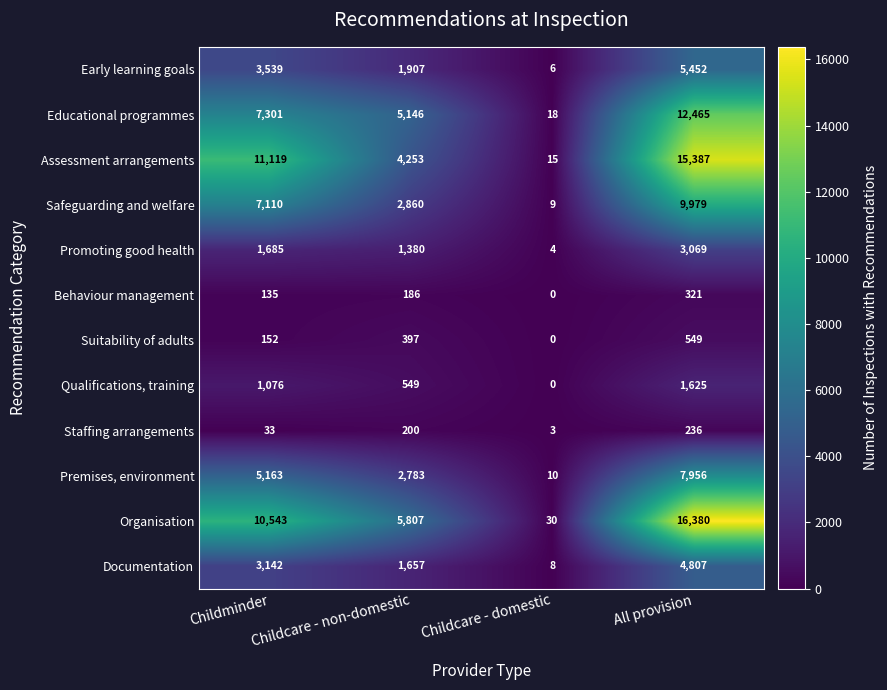

Is it true that Documentation equals 1441 at Childminder?

False